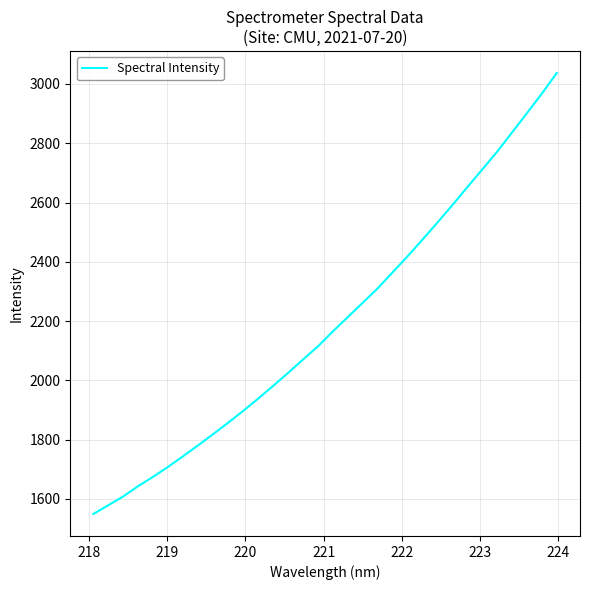

What is the smallest value displayed?

1549.6